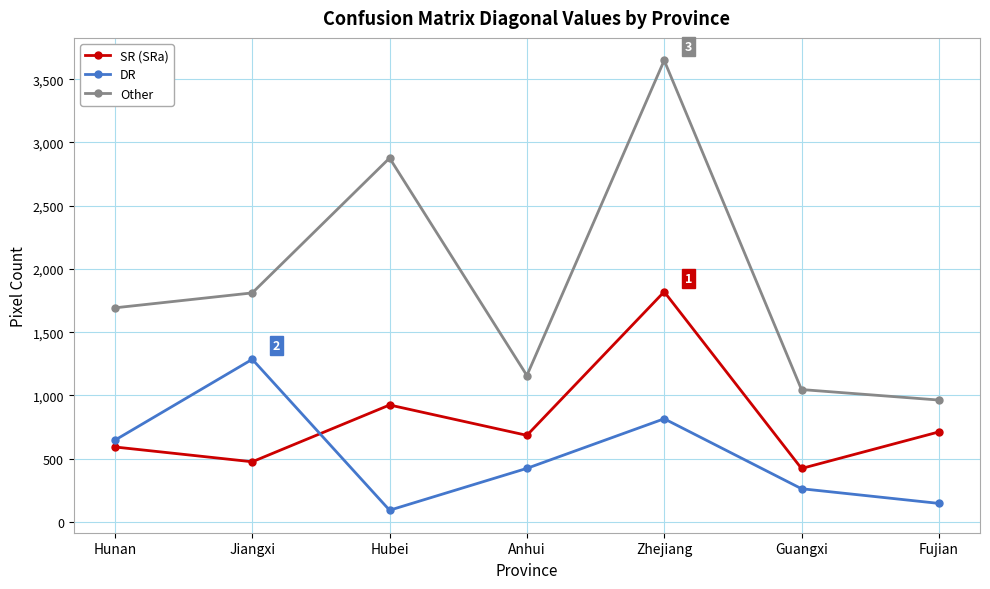

Which series has the largest total across all categories?

Other